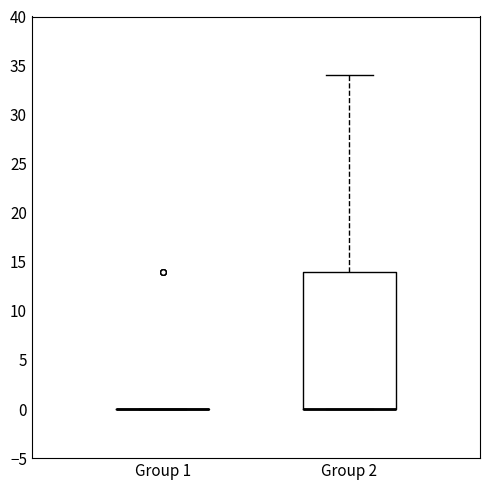

Reading left to right, read every box against the y-axis: the position of its median line, the range the box covers, and the ends of its whiskers. The values are not printed on the chart, so give them approximately, as read against the axis.

Group 1: box collapsed to a line at 0, whiskers 0 to 0
Group 2: median 0 (drawn on the box's lower edge), box 0 to 14, whiskers 0 to 34